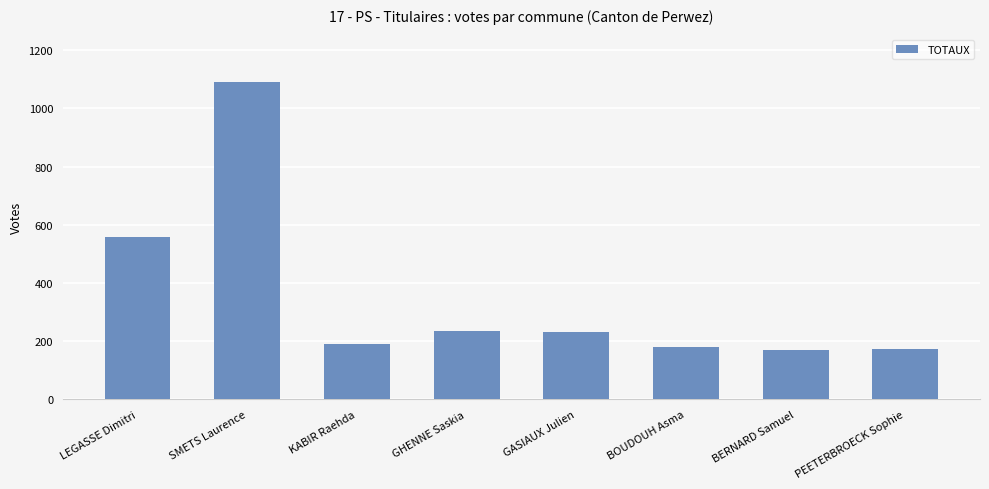

True or false: the data shows 236 at GHENNE Saskia.

True